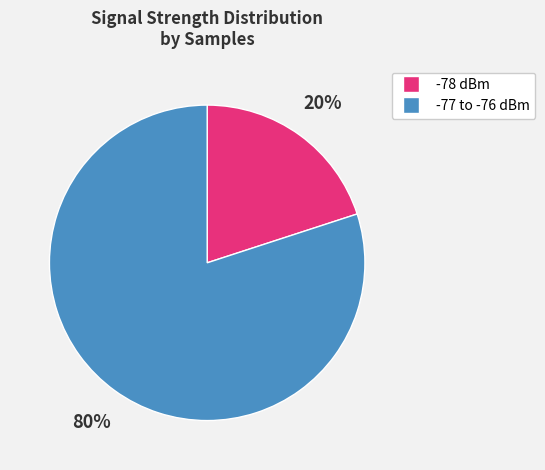

To the nearest percent, what is the difference between the largest and smallest slice percentages?

60%